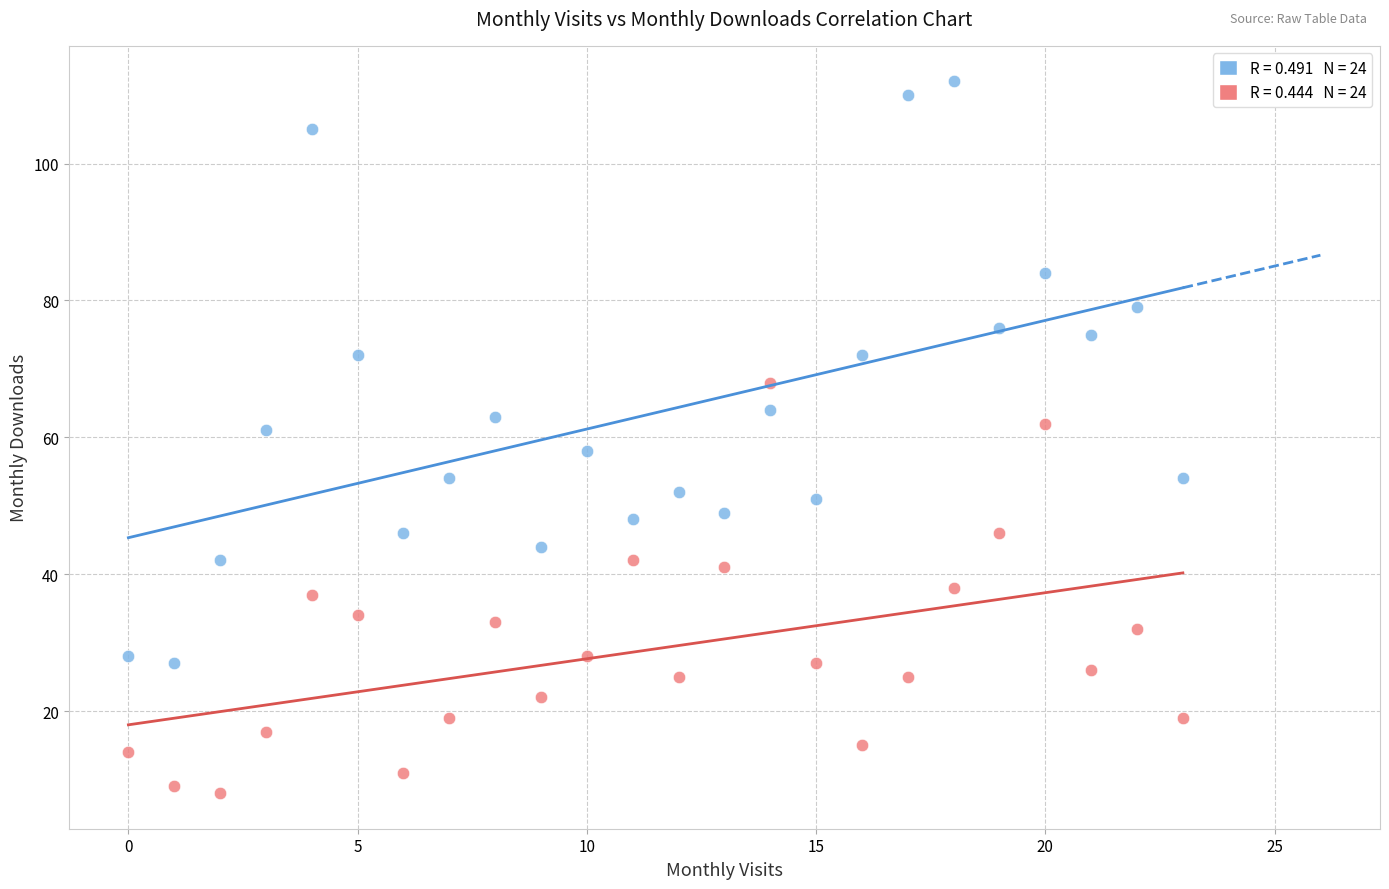

Across all data points, what is the range of Y values (max minus min)?

104